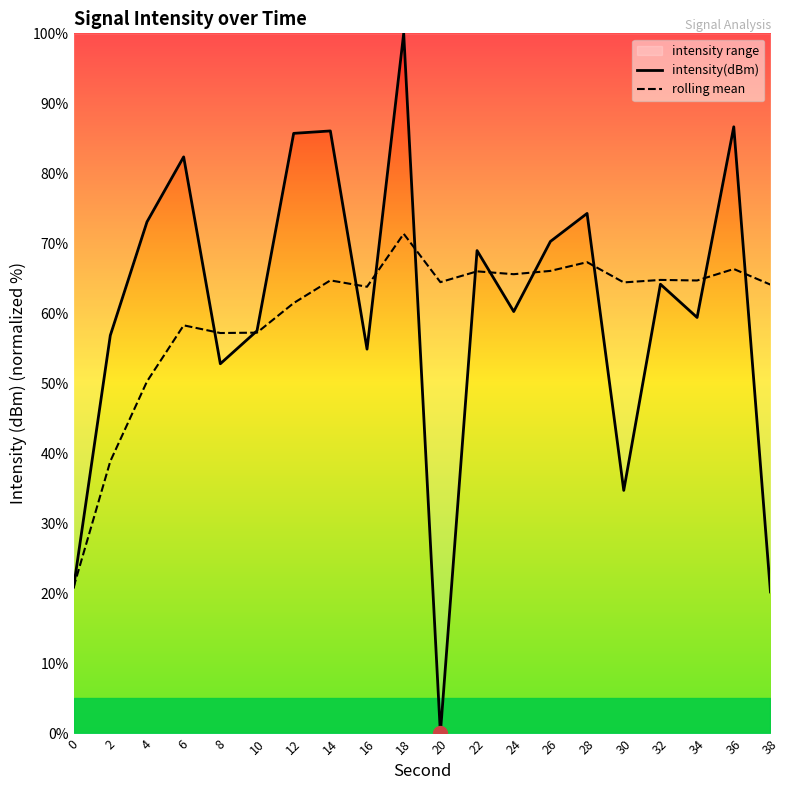

True or false: intensity(dBm) and rolling mean intersect in this chart.

True